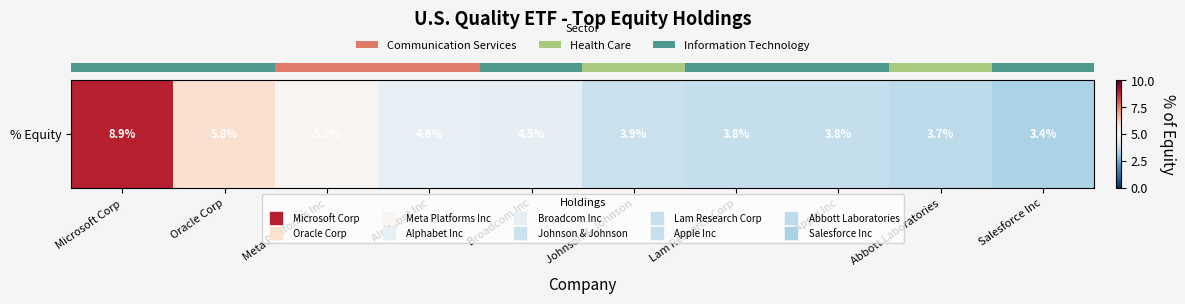

What is the change in value from Microsoft Corp to Oracle Corp?

-3.1